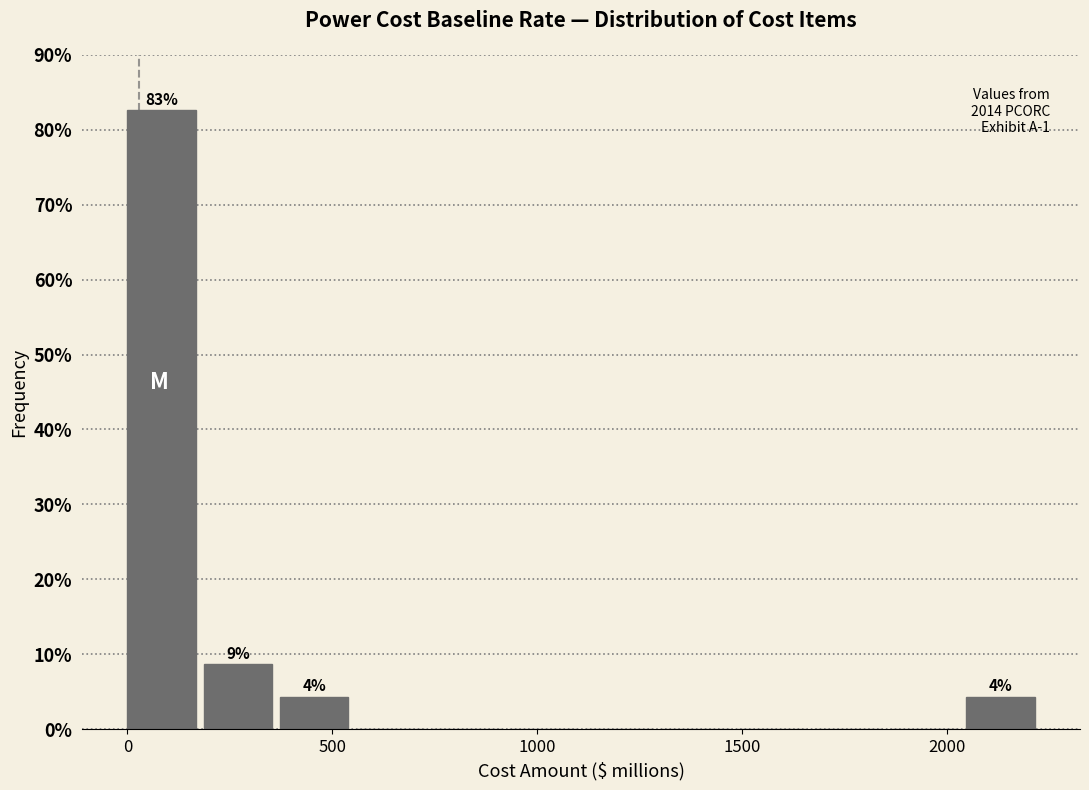

Around what value on the x-axis is the tallest bar? Give the approximate position of its centre, as read against the axis.

100